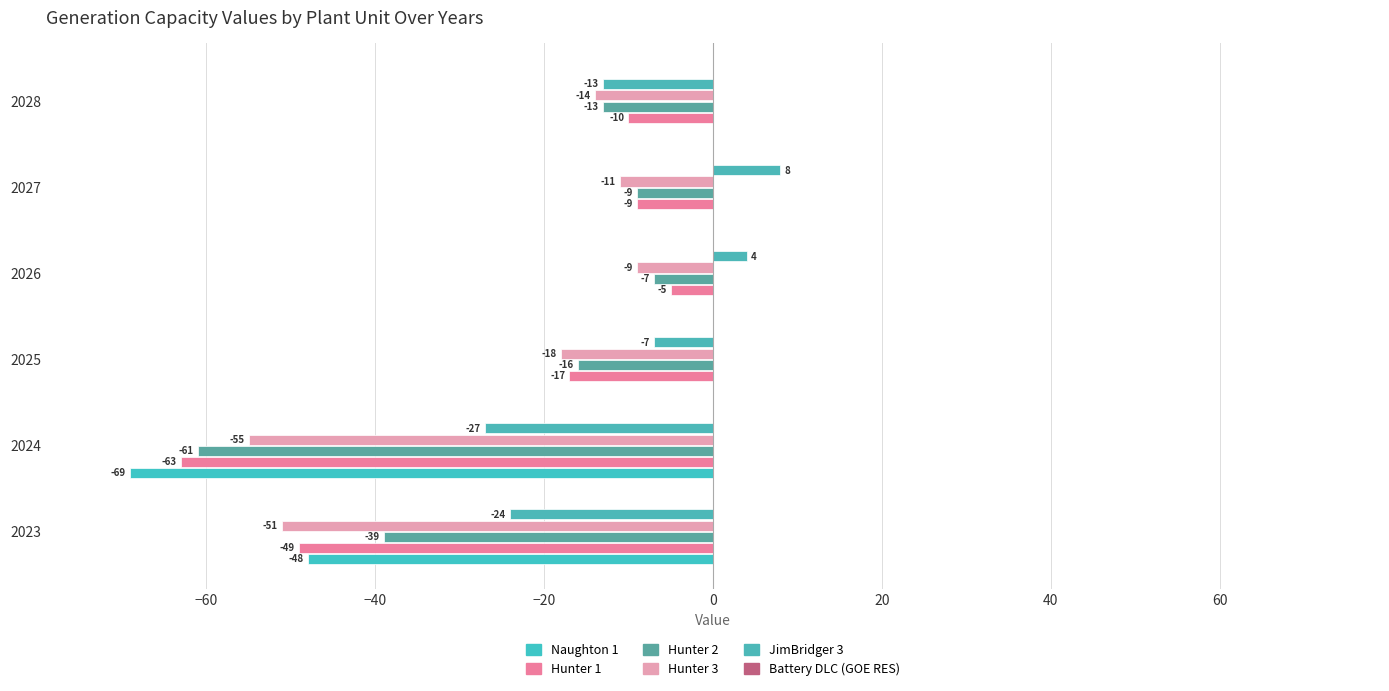

What is the sum of all Hunter 2 values?

-145